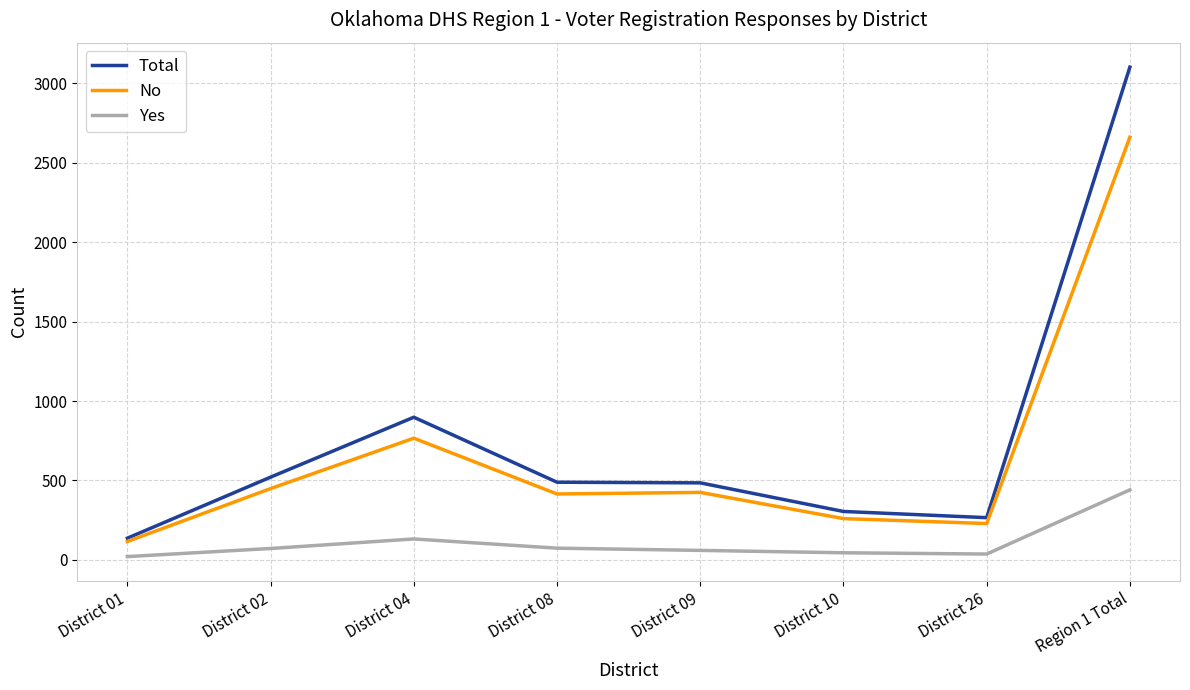

What value does the Total series have at District 01?

137